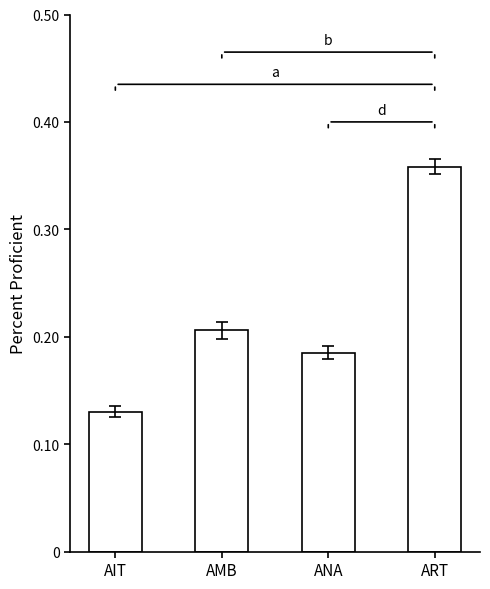

Where is the data nearest to the value 0?

AIT